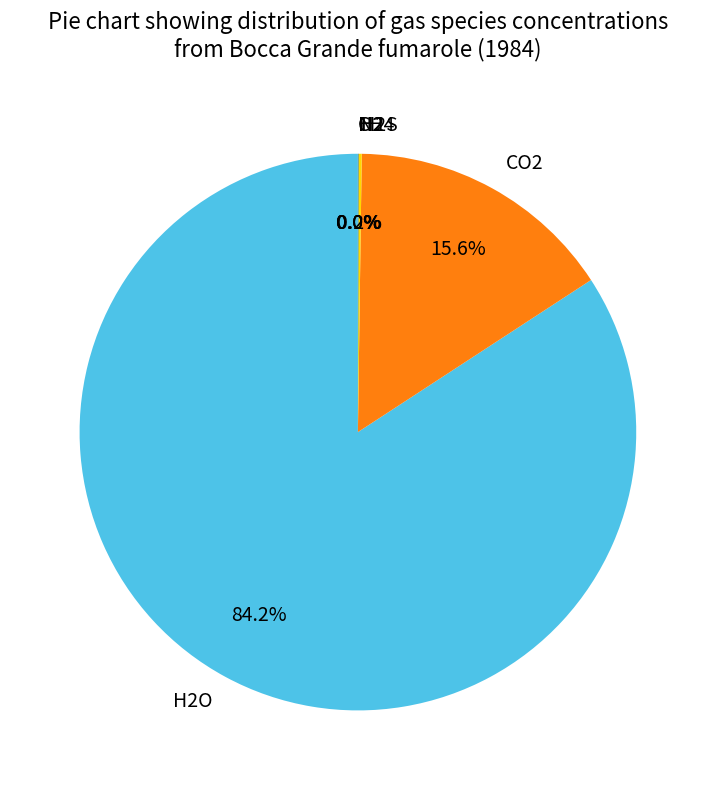

Is there a majority slice in this chart?

Yes